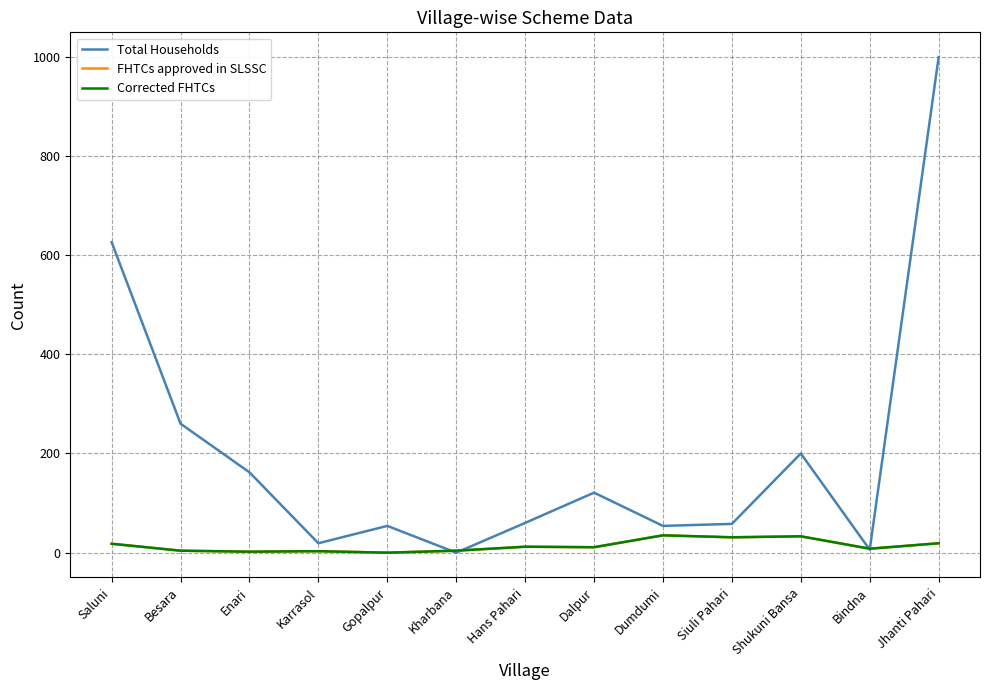

Is this an area chart (filled region under the line)?

No